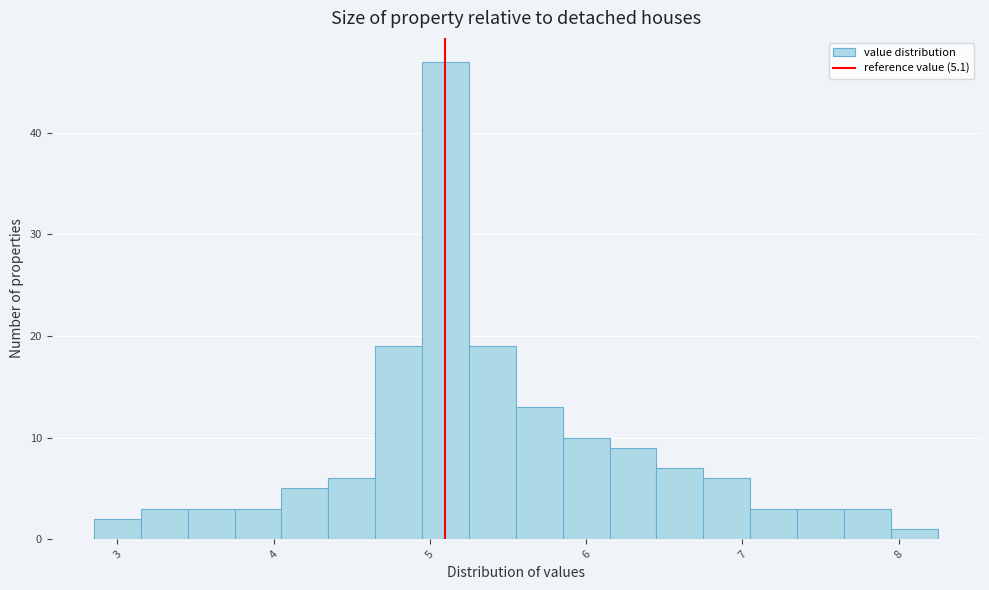

Around what value on the x-axis is the tallest bar? Give the approximate position of its centre, as read against the axis.

5.1